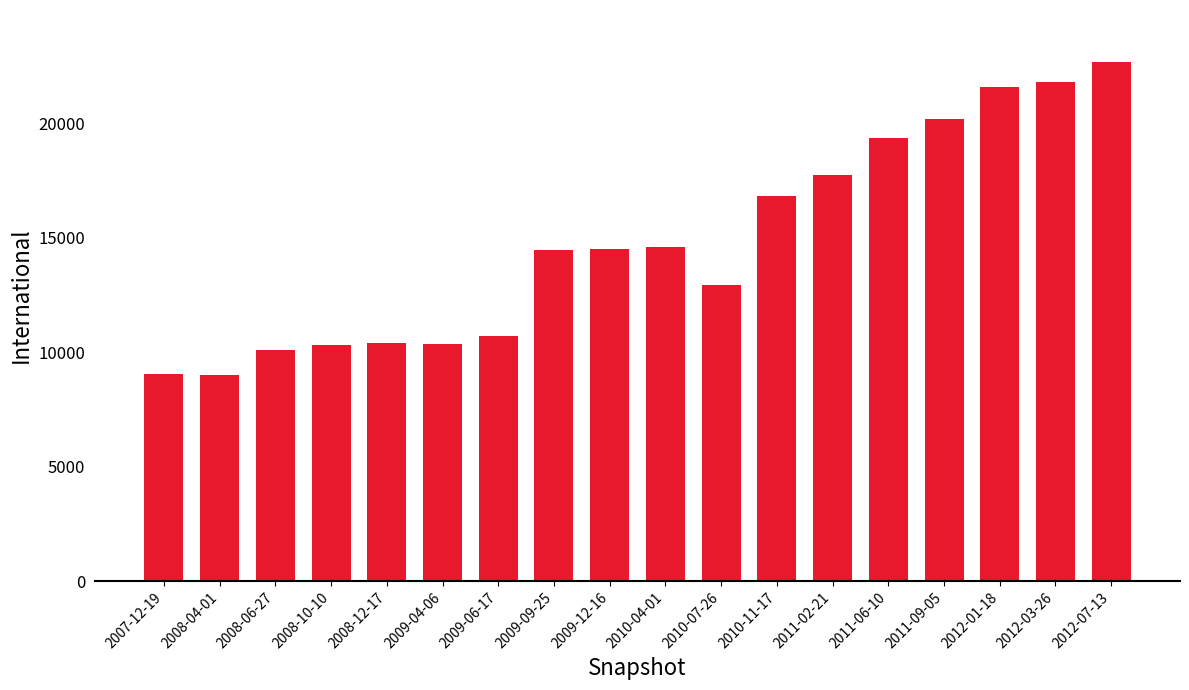

What is the label of the 16th bar from the left?

2012-01-18